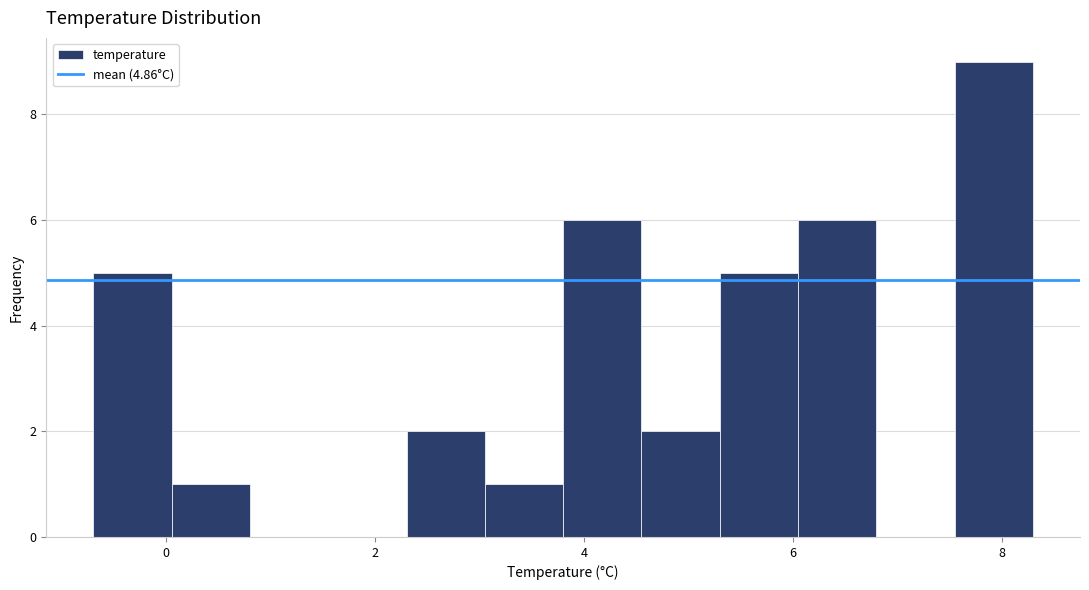

Read against the x-axis, roughly where is the centre of the tallest bar?

8.0